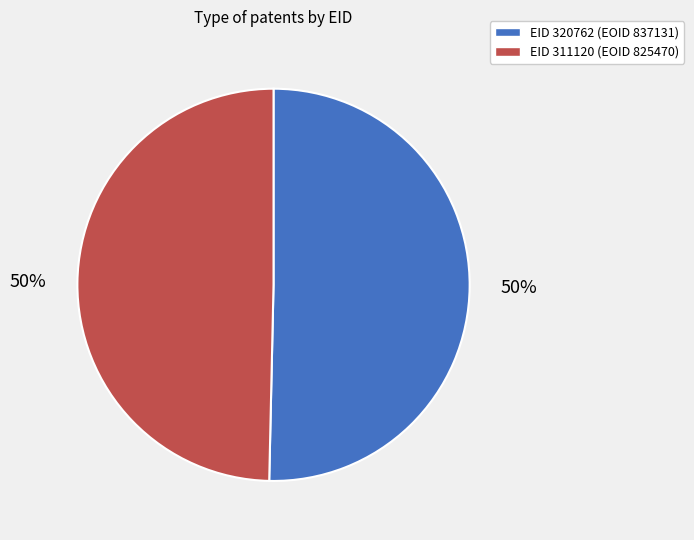

To the nearest percent, what percentage of the pie is EID 311120 (EOID 825470)?

50%